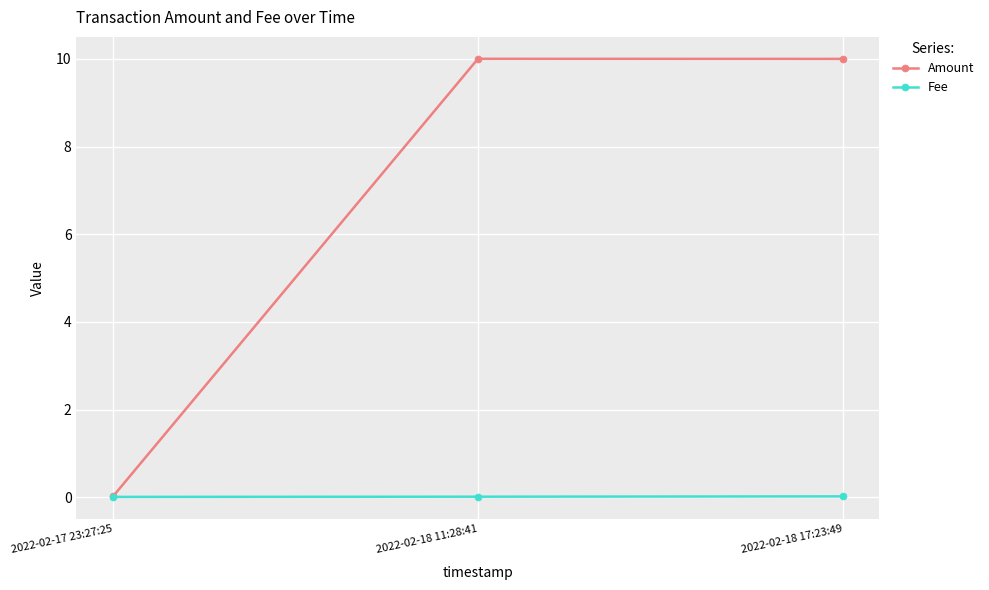

What is the average value of the Amount series?

6.7